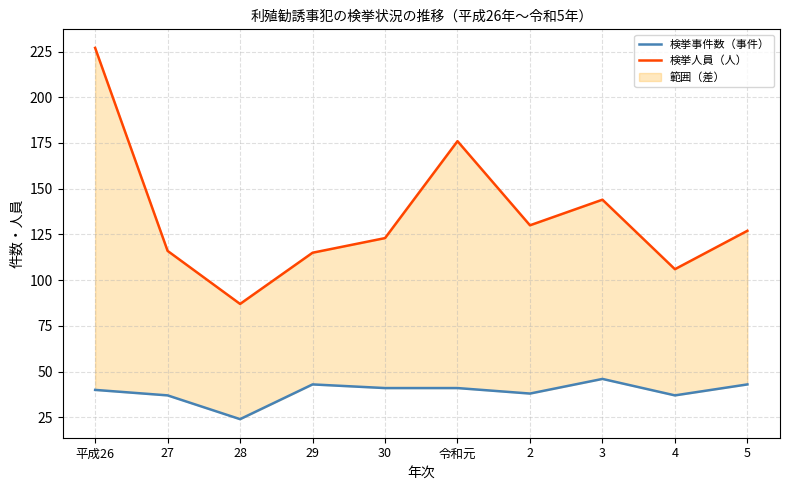

What is the lowest value of the 検挙事件数（事件） series?

24